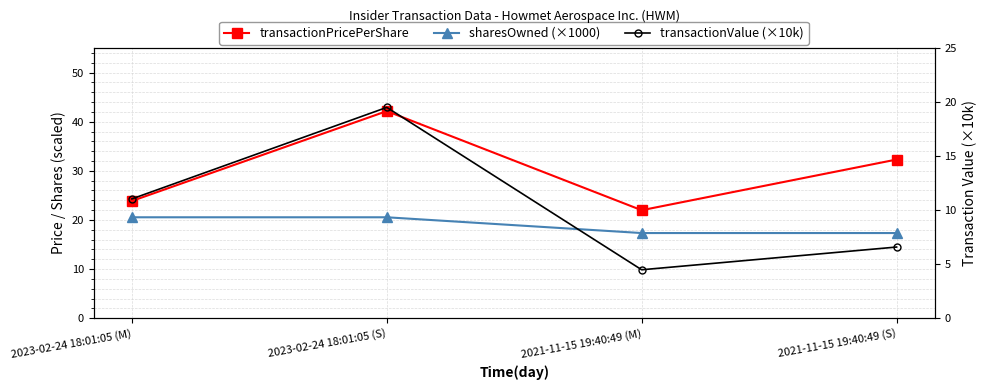

True or false: sharesOwned (×1000) has a value of 4.1 at 2021-11-15 19:40:49 (M).

False